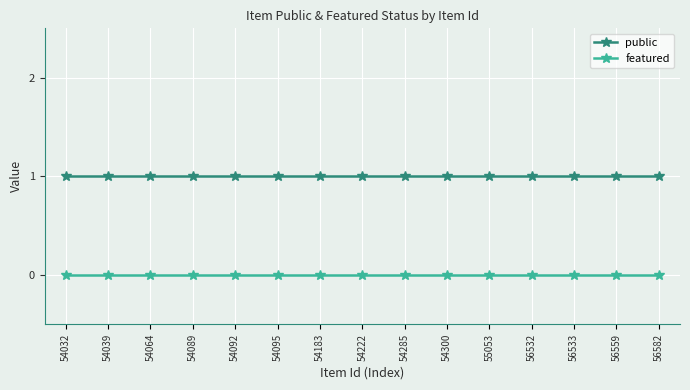

List the series in order of their overall mean, highest first.

public, featured